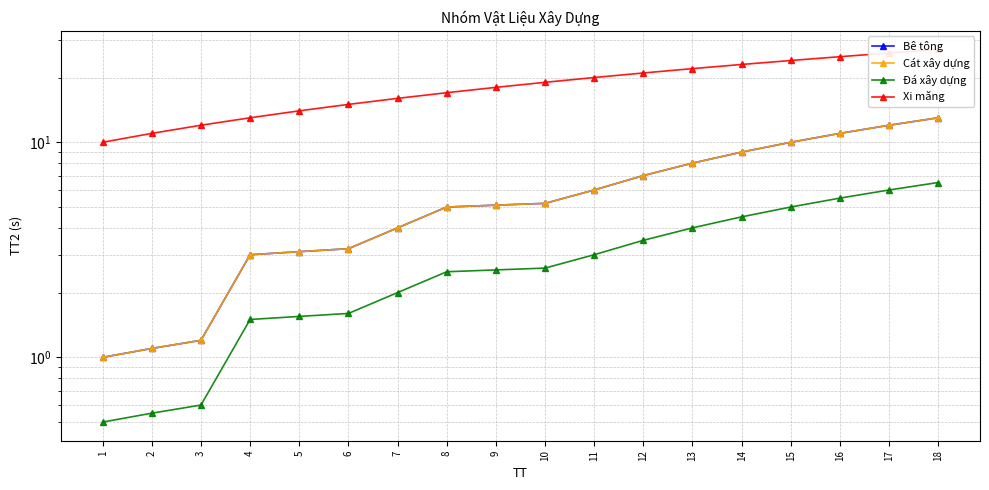

True or false: Đá xây dựng has more than 1 interior local peaks.

False